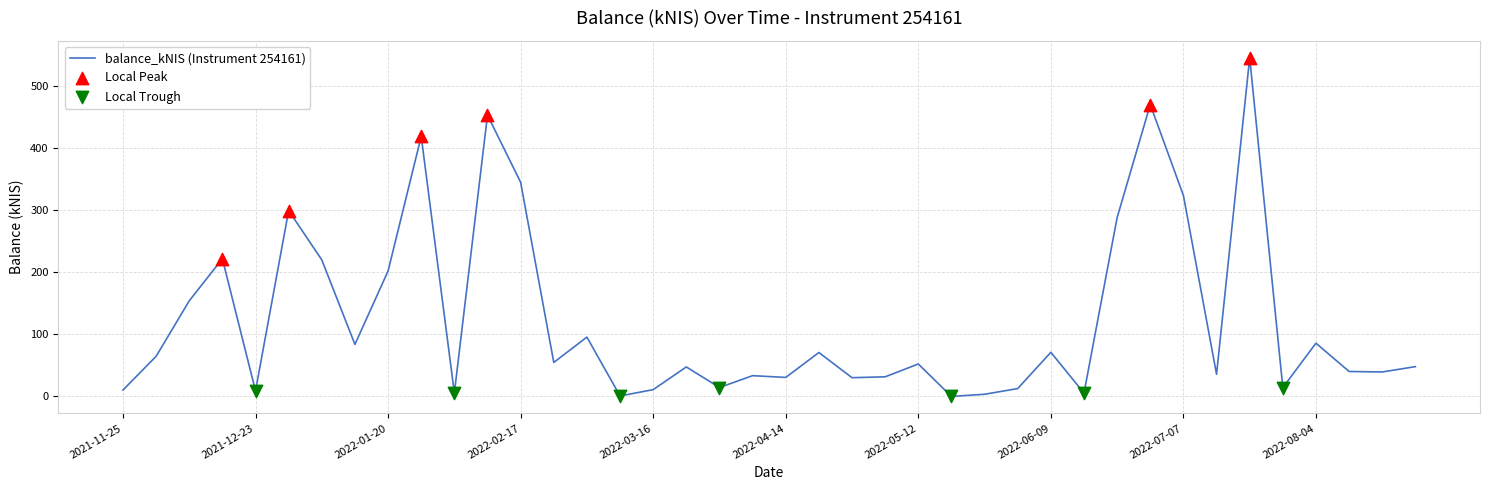

What is the difference between the maximum and minimum values?

544.7